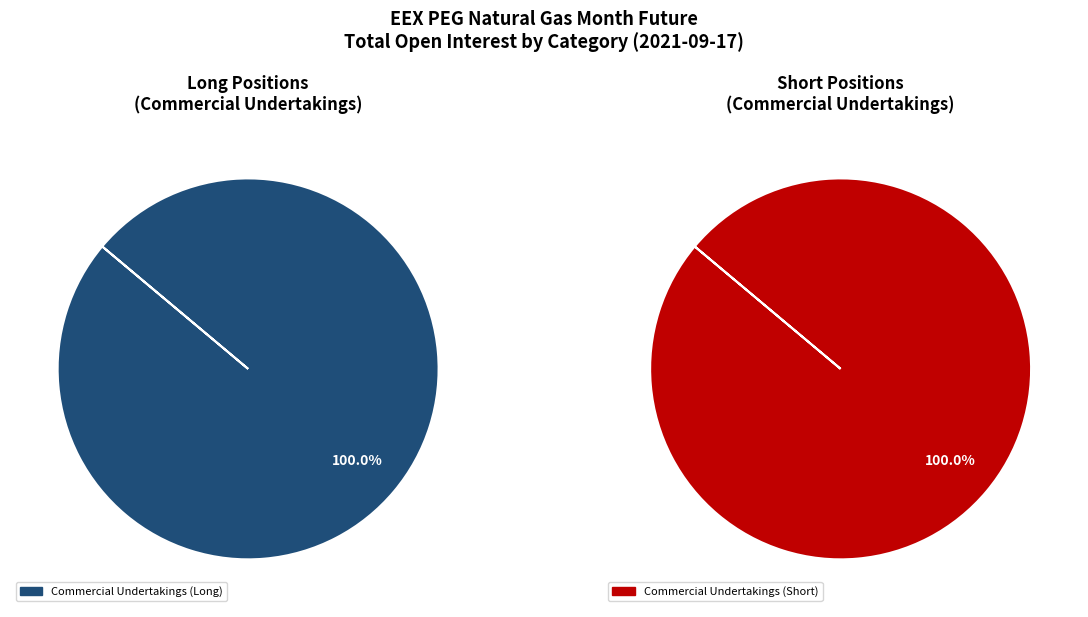

Combined, what portion of the pie is Commercial Undertakings and Investment Funds?

100.0%